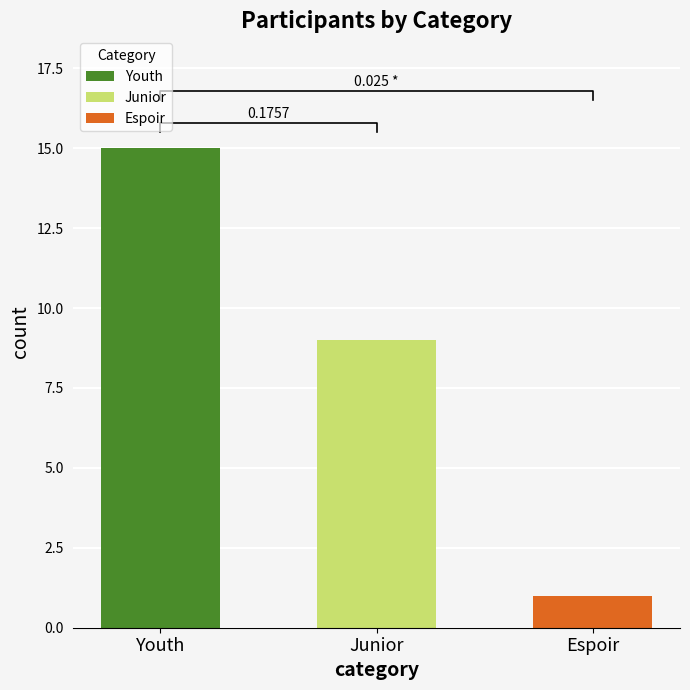

What is the value of the 1st bar from the left?

15